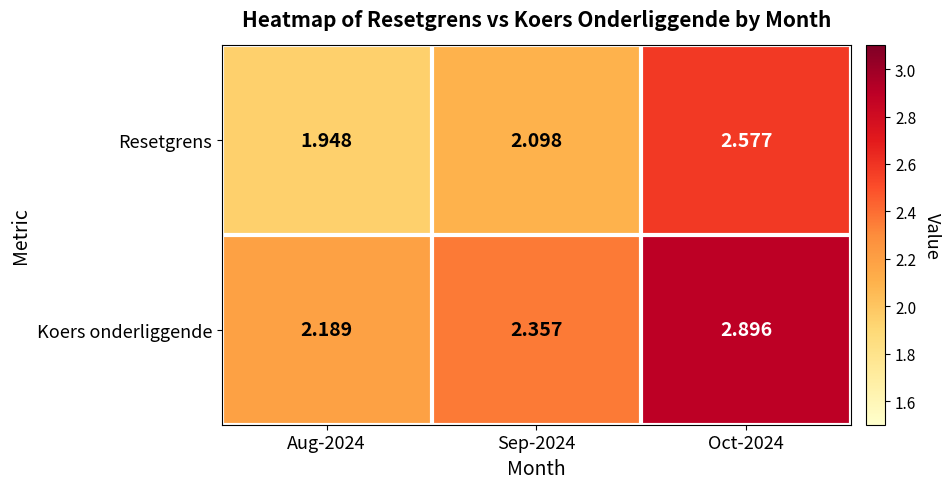

Rank the series by their maximum value, from lowest to highest.

Resetgrens, Koers onderliggende